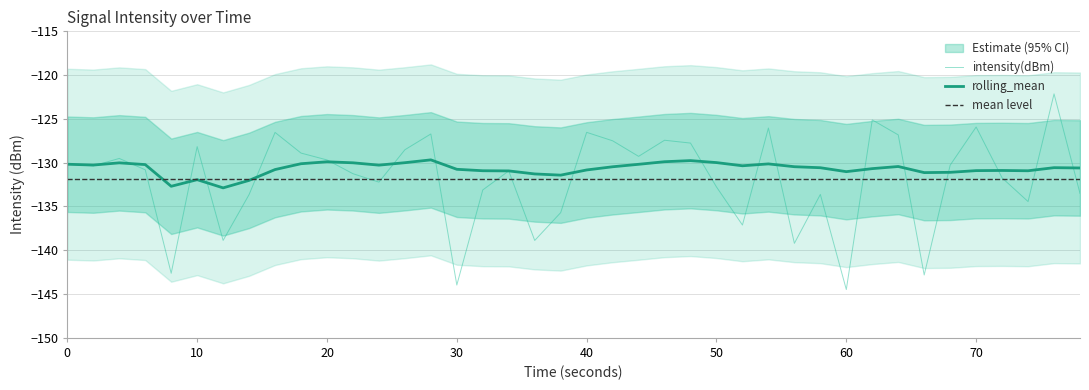

How many data points does each series have?

40